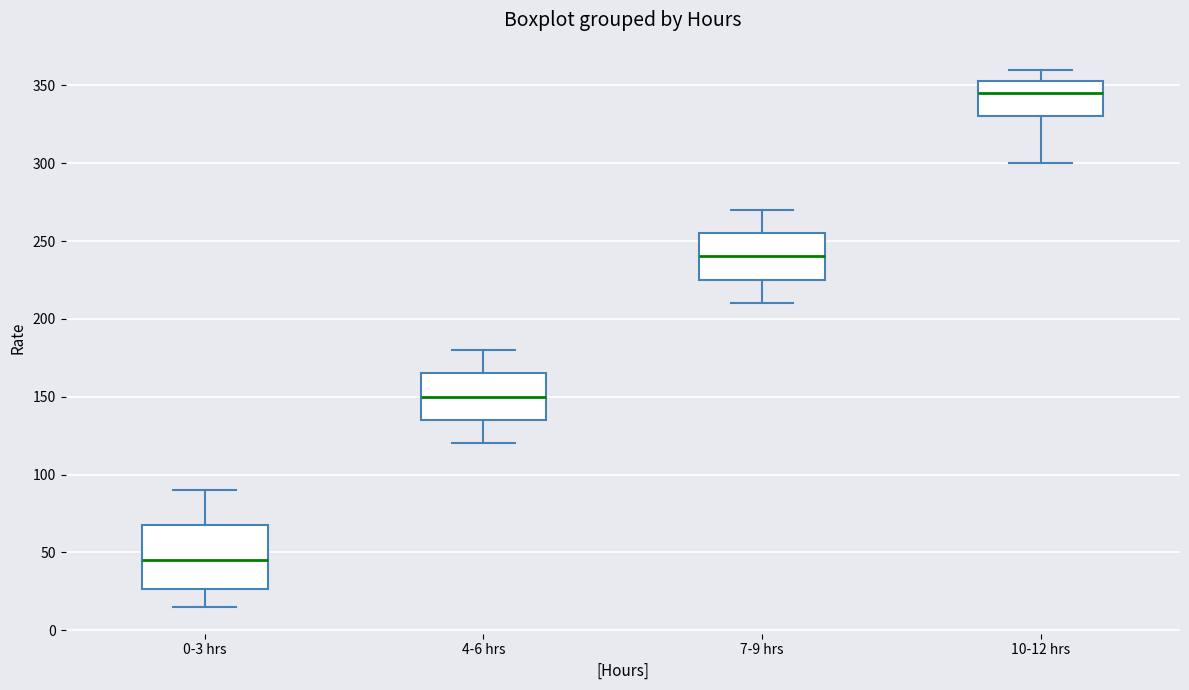

Reading left to right, transcribe this box plot: for each box, give where its median line is, the range the box spans, and where its two whiskers end, as read against the y-axis. The values are not printed on the chart, so give them approximately, as read against the axis.

0-3 hrs: median 45, box 25 to 70, whiskers 15 to 90
4-6 hrs: median 150, box 135 to 165, whiskers 120 to 180
7-9 hrs: median 240, box 225 to 255, whiskers 210 to 270
10-12 hrs: median 345, box 330 to 355, whiskers 300 to 360